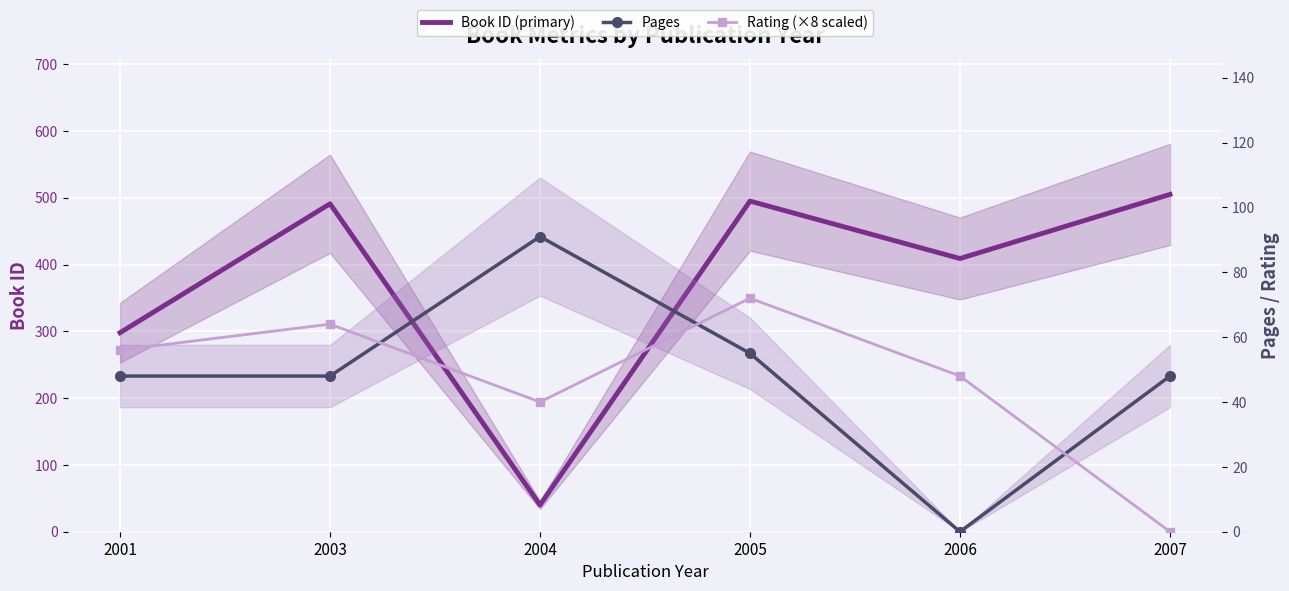

At which label does Book ID (primary) first exceed 491?

2005